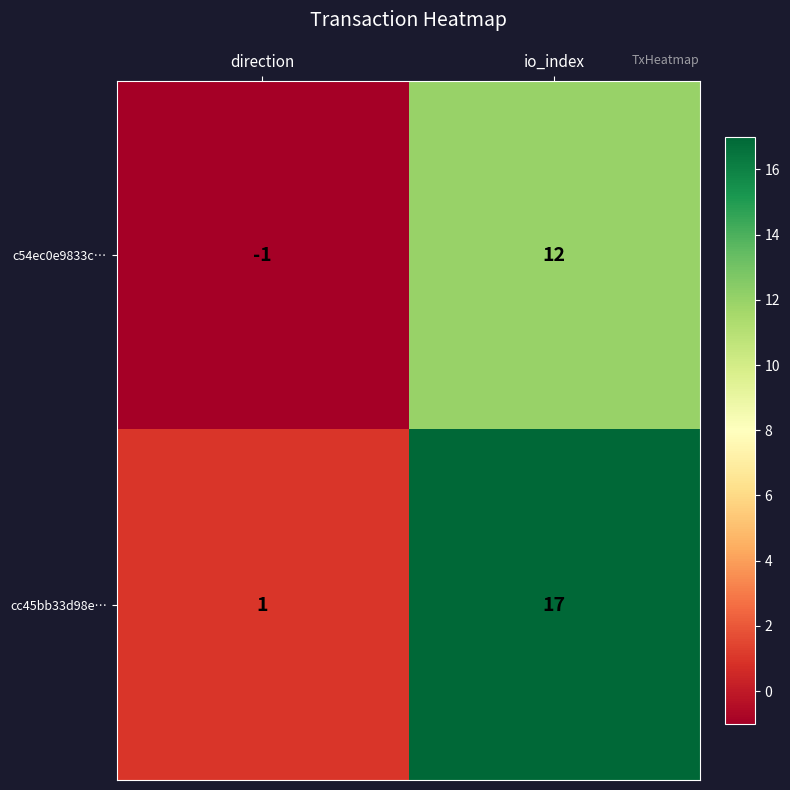

Which category has the lowest value across all series?

direction